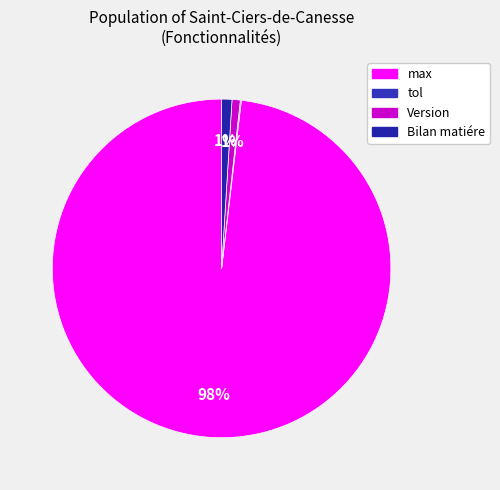

What portion of the pie excludes Version?

99.2%